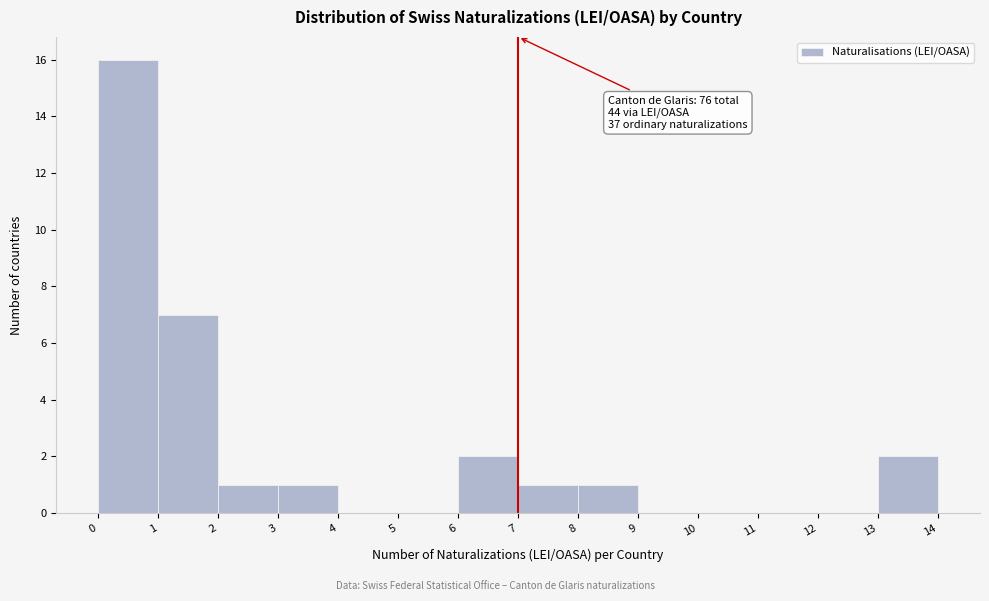

Over which range of the x-axis is the bar tallest?

0 to 1